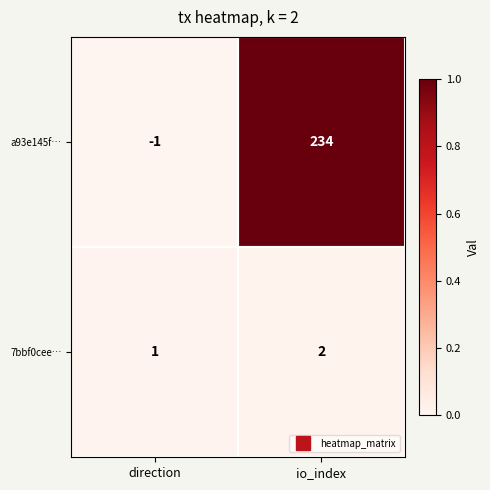

What is the total value across all series at io_index?

236